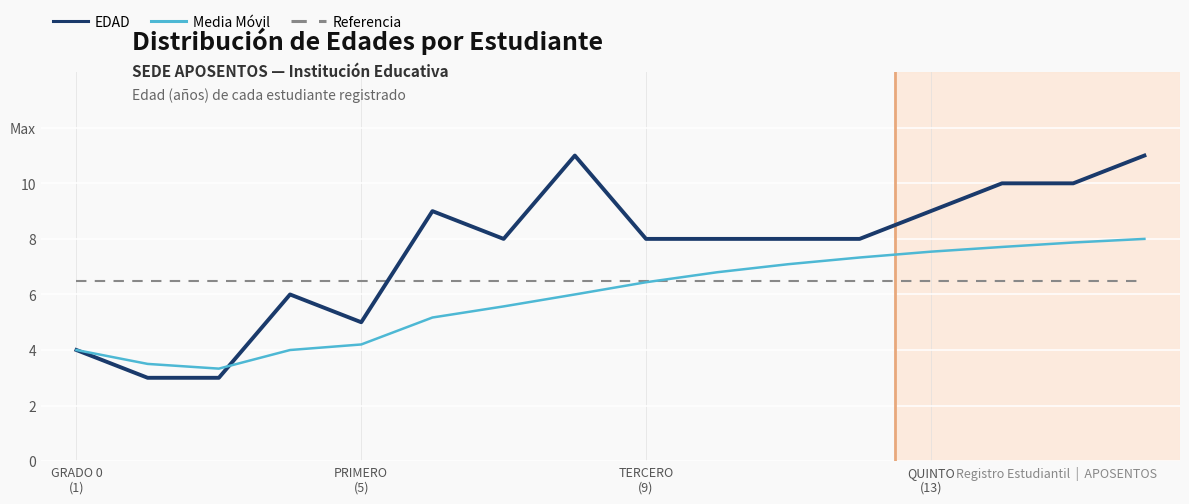

Does the chart display data point markers on the line(s)?

No